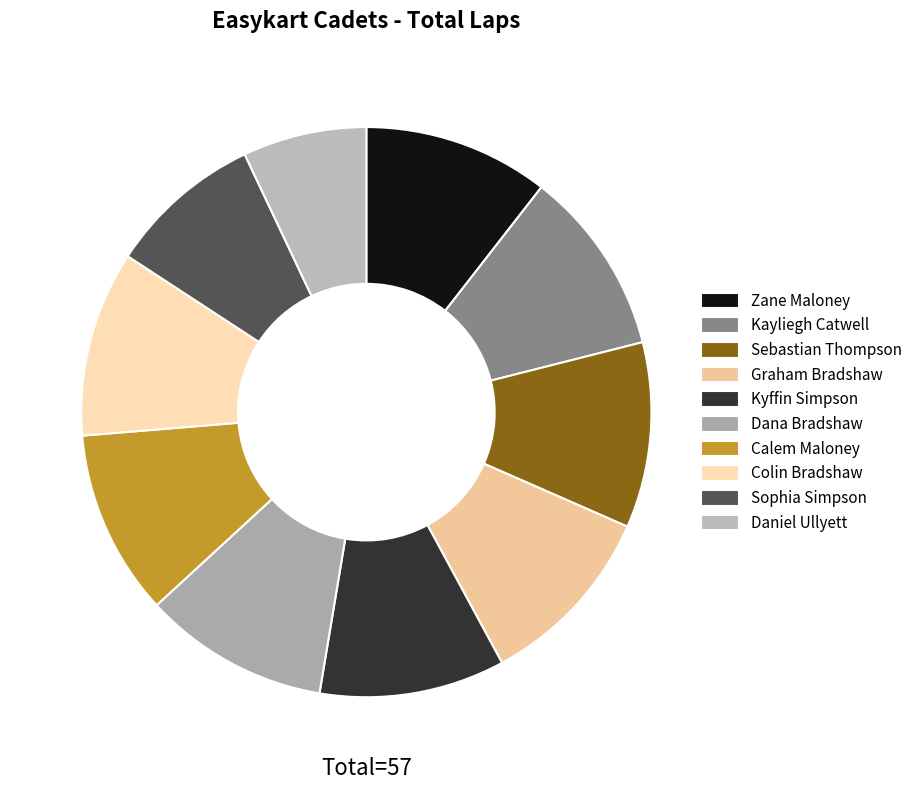

Which category has the smallest portion of the pie?

Daniel Ullyett